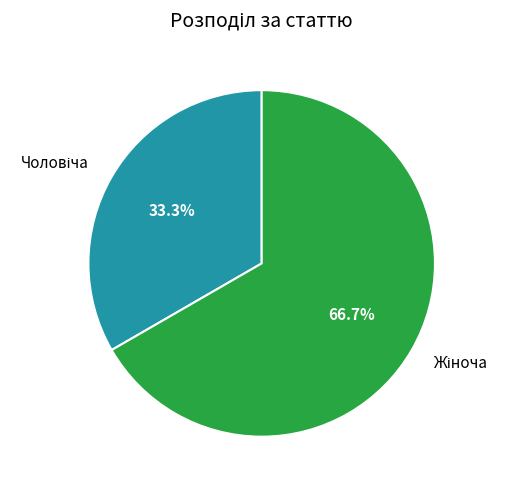

Is there a majority slice in this chart?

Yes